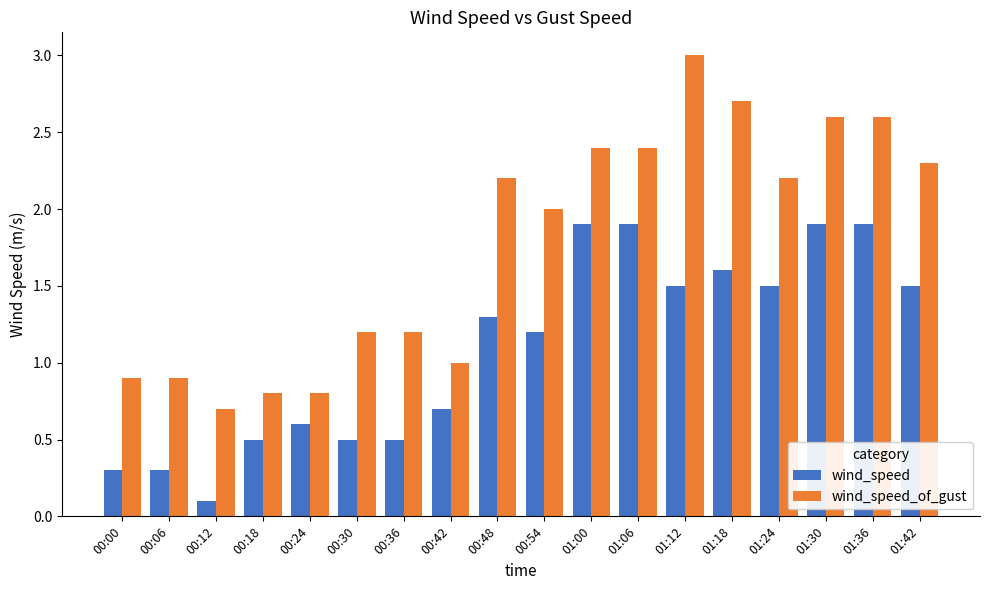

Count the number of categories in the chart.

18